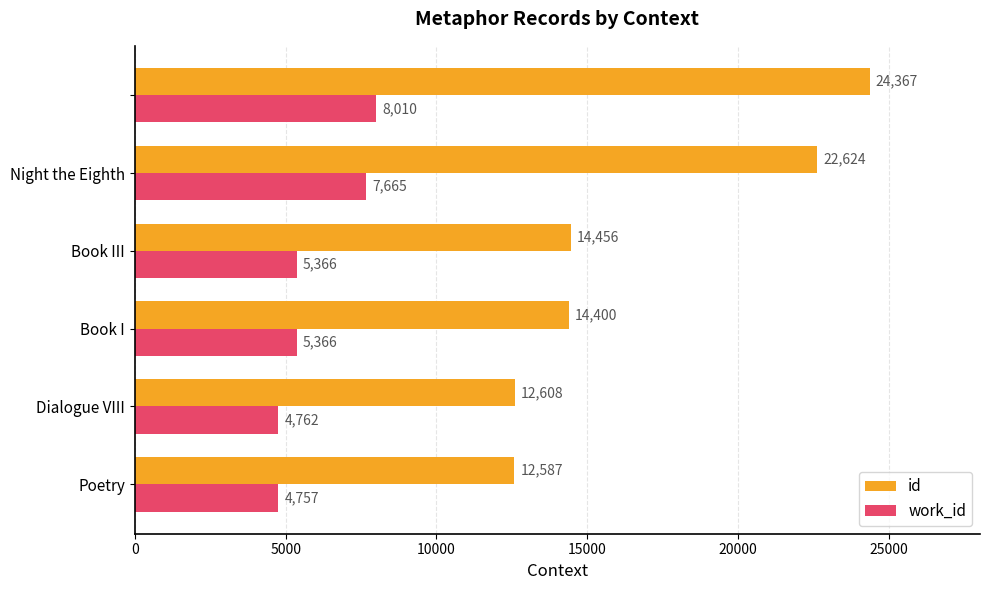

At how many categories does at least one series exceed 11501?

6